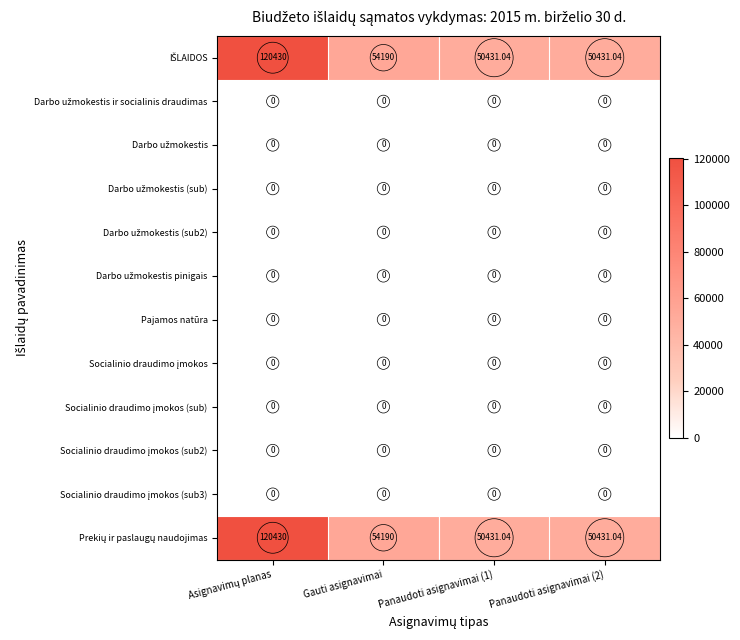

What is the spread (max minus min) of values at Panaudoti asignavimai (2)?

50431.0